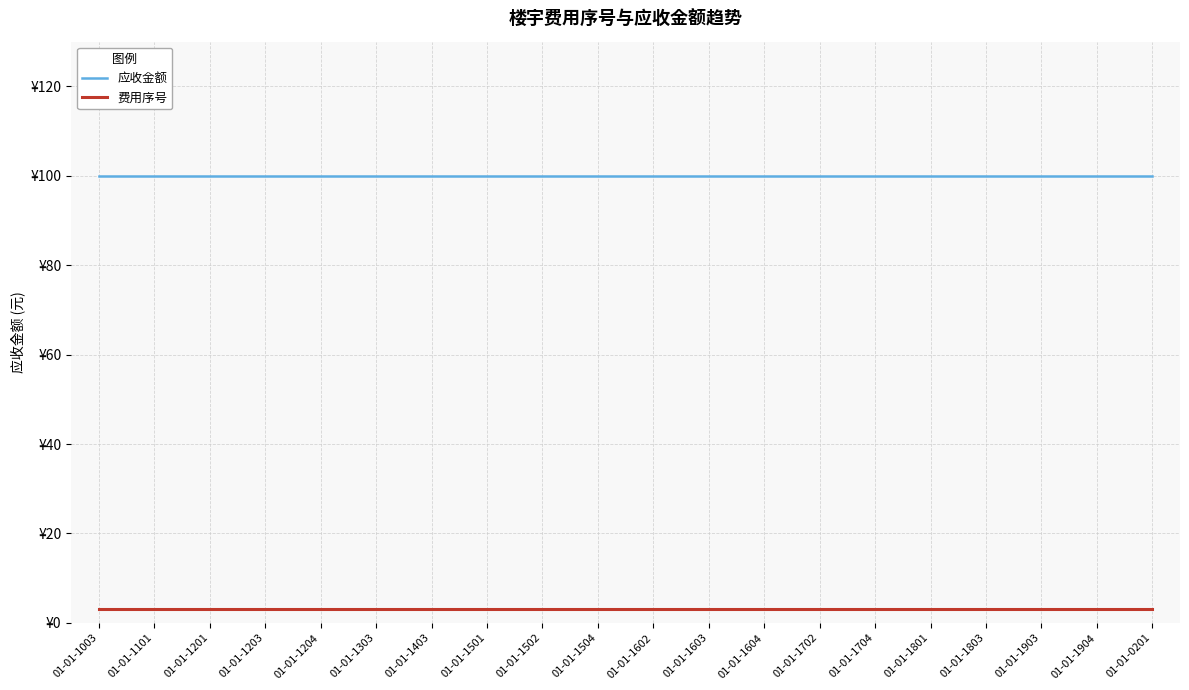

Rank the series at 01-01-1403 from lowest to highest value.

费用序号, 应收金额